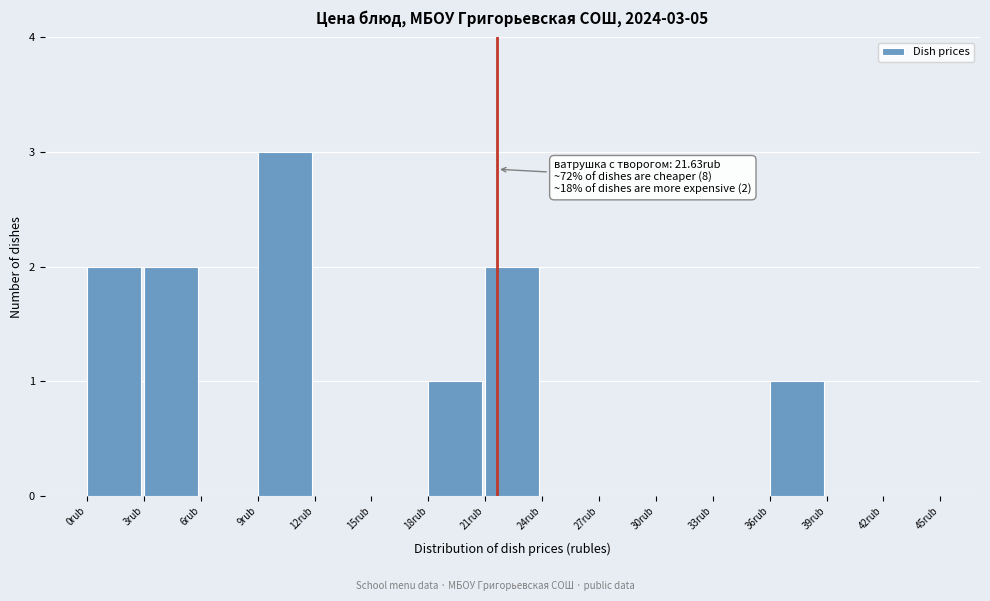

Which range on the x-axis has the tallest bar?

9 to 12